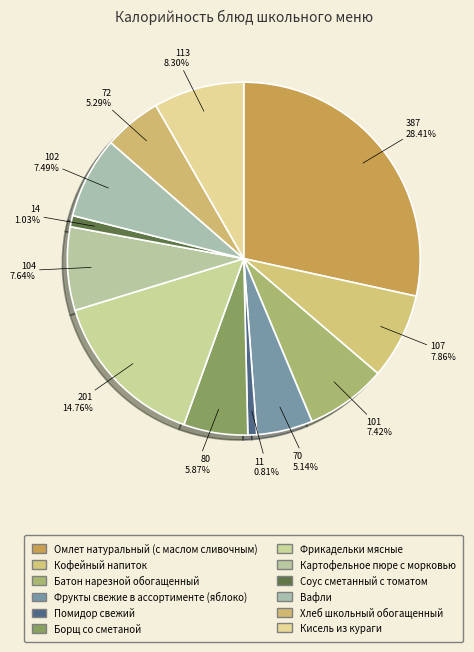

Is it true that Кофейный напиток is 8% of the pie?

True